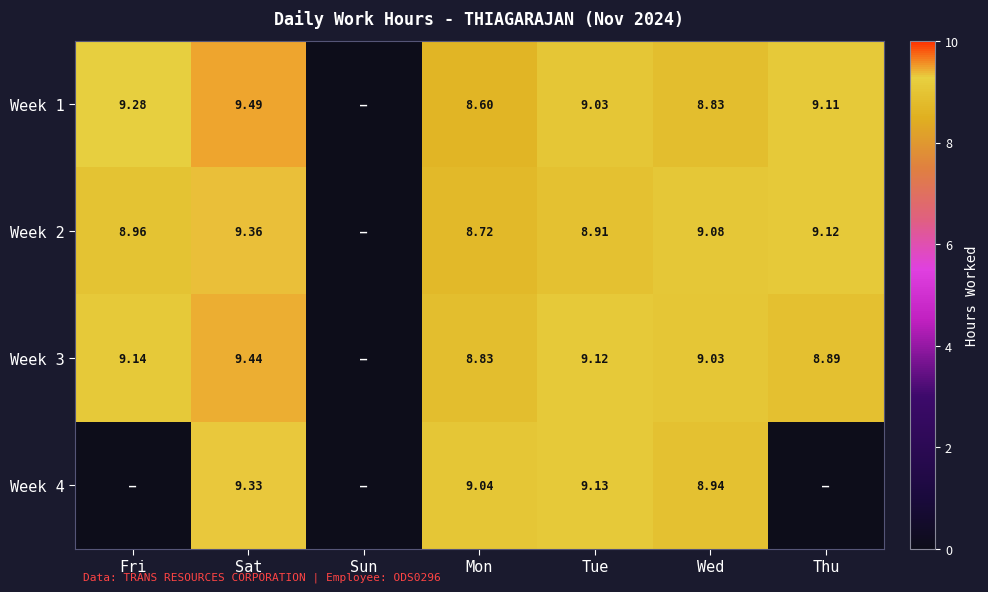

How many data points in Week 1 are above 9?

4